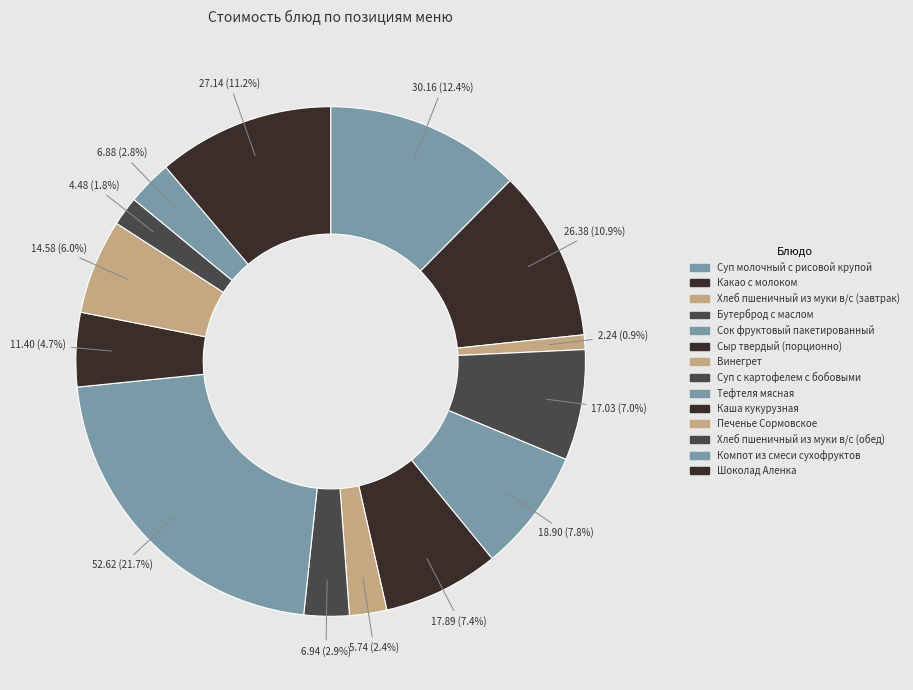

To the nearest percent, what percentage of the pie is Суп молочный с рисовой крупой?

12%